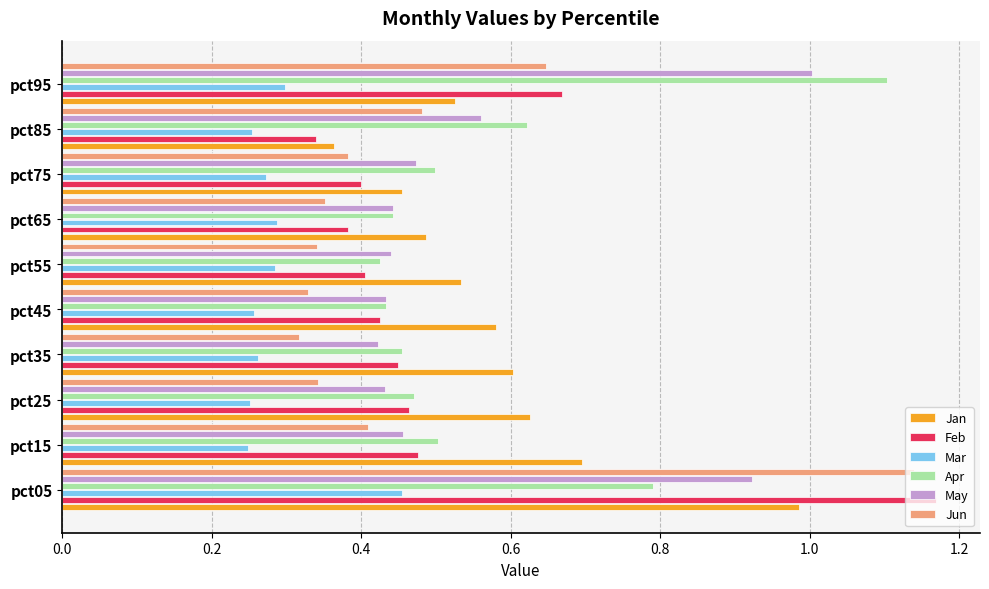

At how many categories does at least one series exceed 0?

10